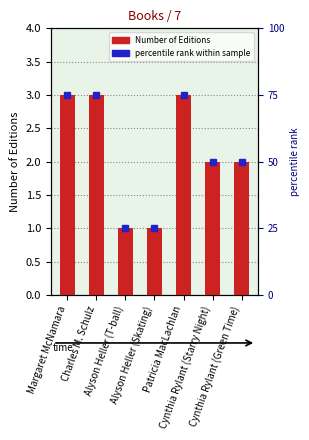

What is the smallest value displayed?

1